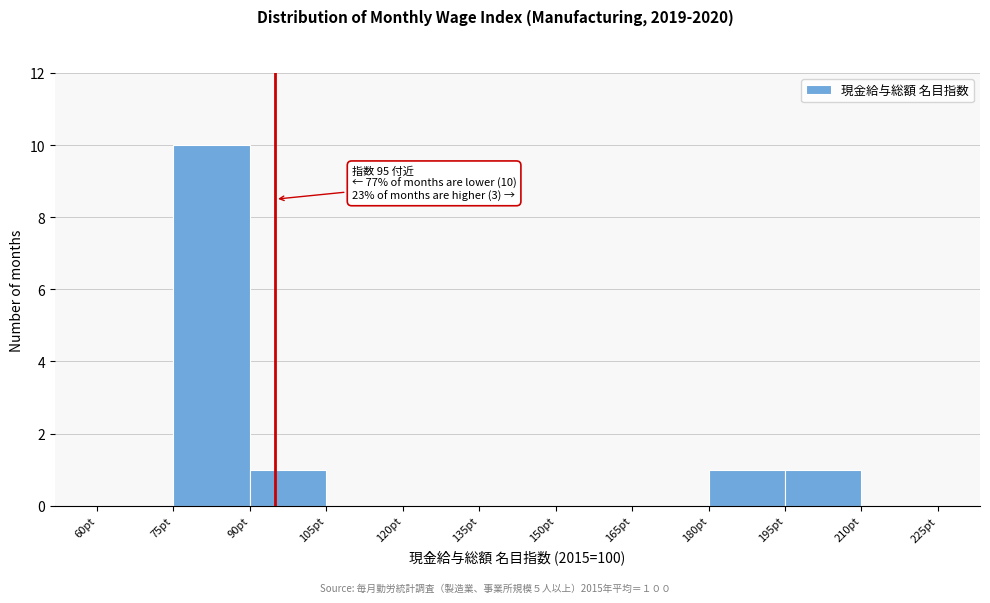

Which range on the x-axis has the tallest bar?

75 to 90